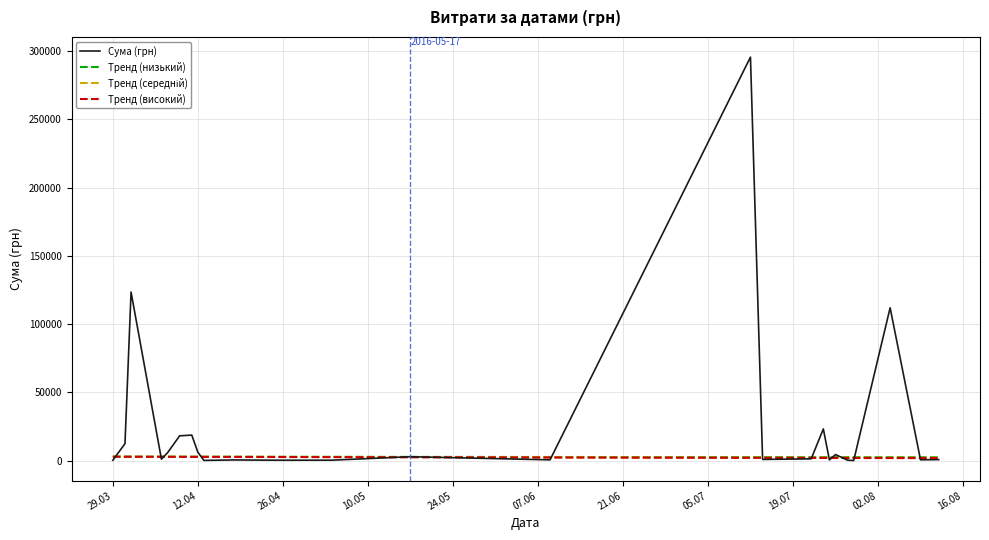

True or false: the data shows 295638.6 at 12.

True